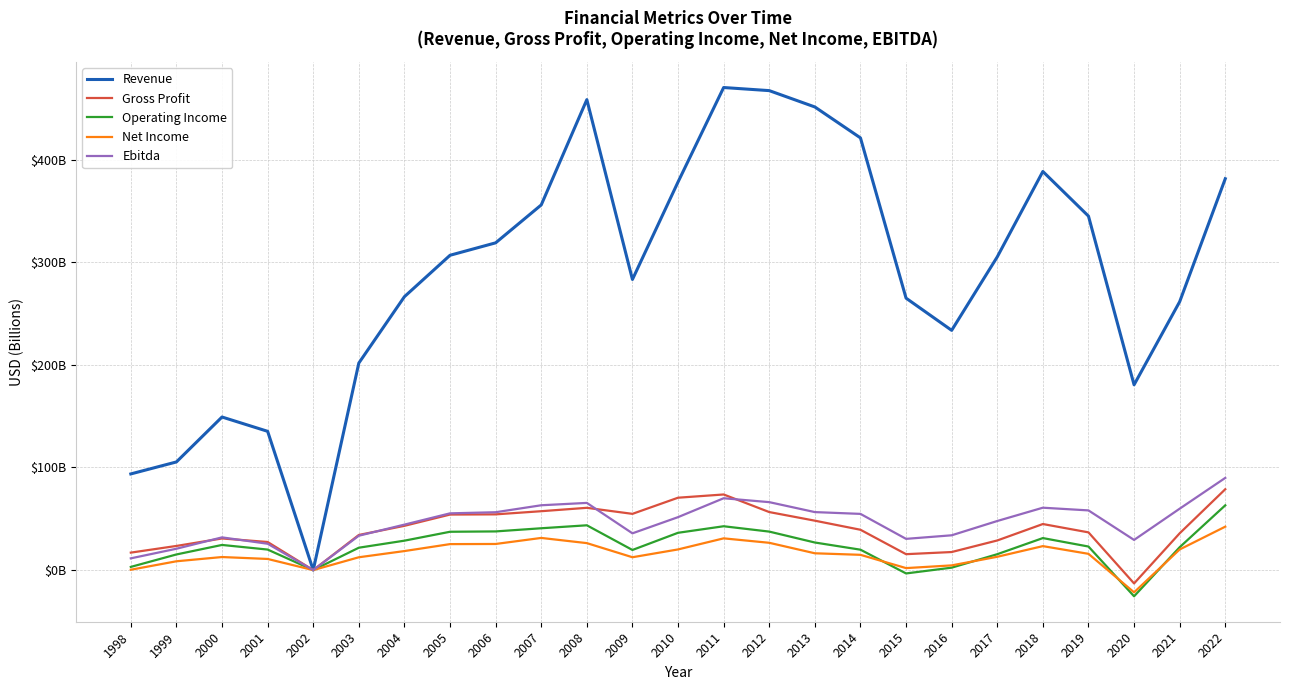

What is the lowest value of the Operating Income series?

-25.5